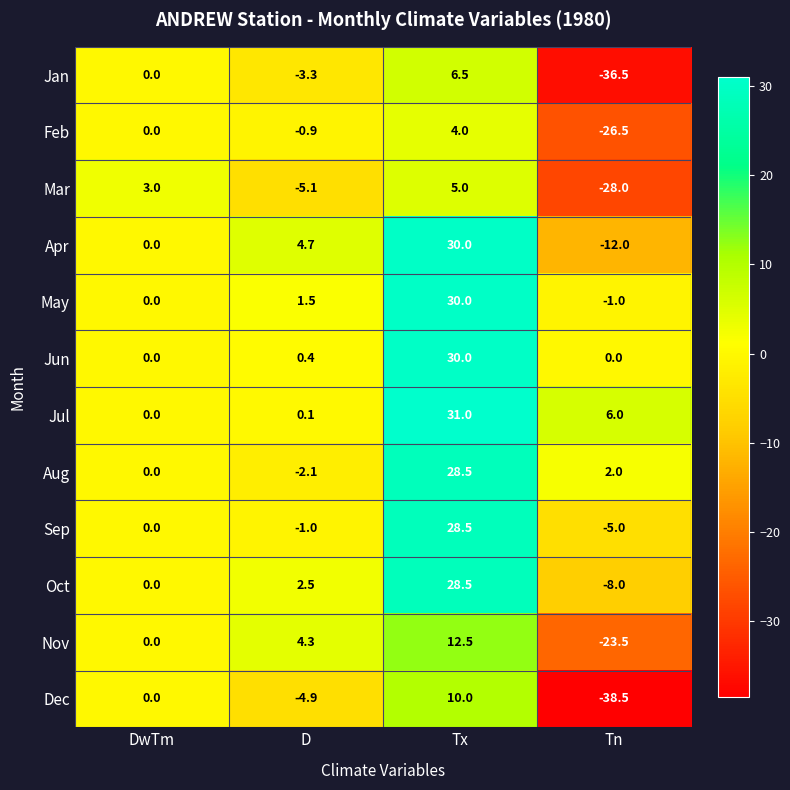

At how many categories does at least one series exceed 0?

4